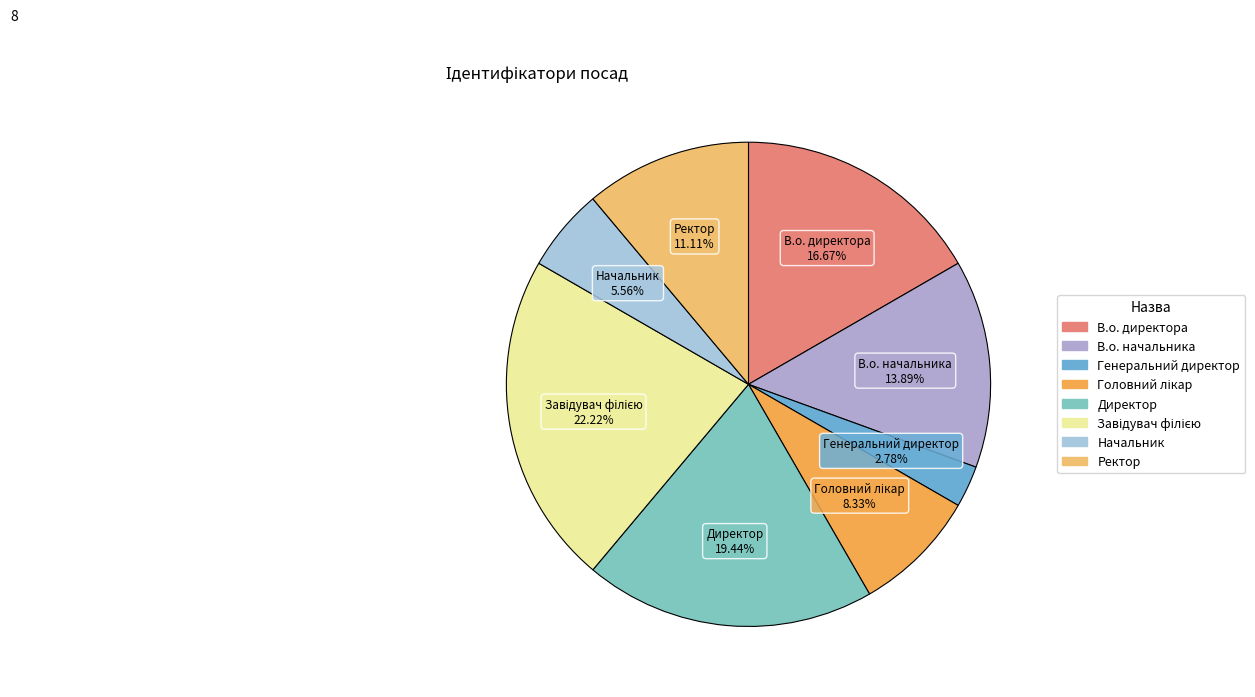

Combined, do Директор and Ректор account for over 50%?

No